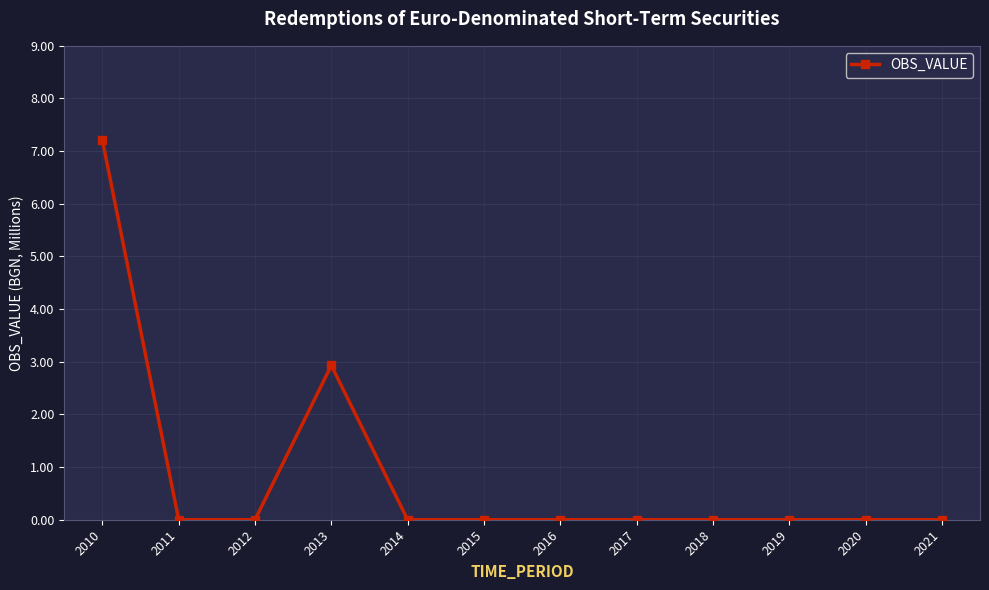

Is it true that the value at 2012 is 0.0?

True